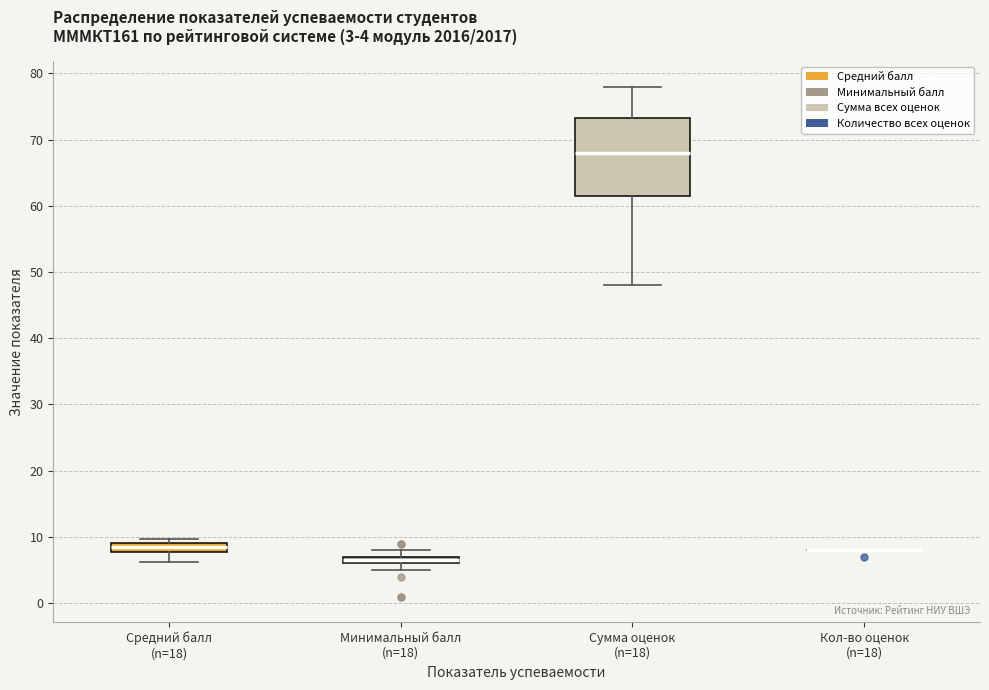

Comparing the boxes themselves (not the whiskers), which one is the tallest?

Сумма оценок (n=18)